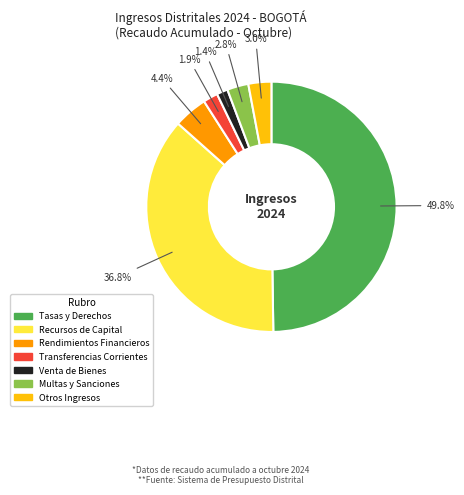

Which category has the biggest portion of the pie?

Tasas y Derechos